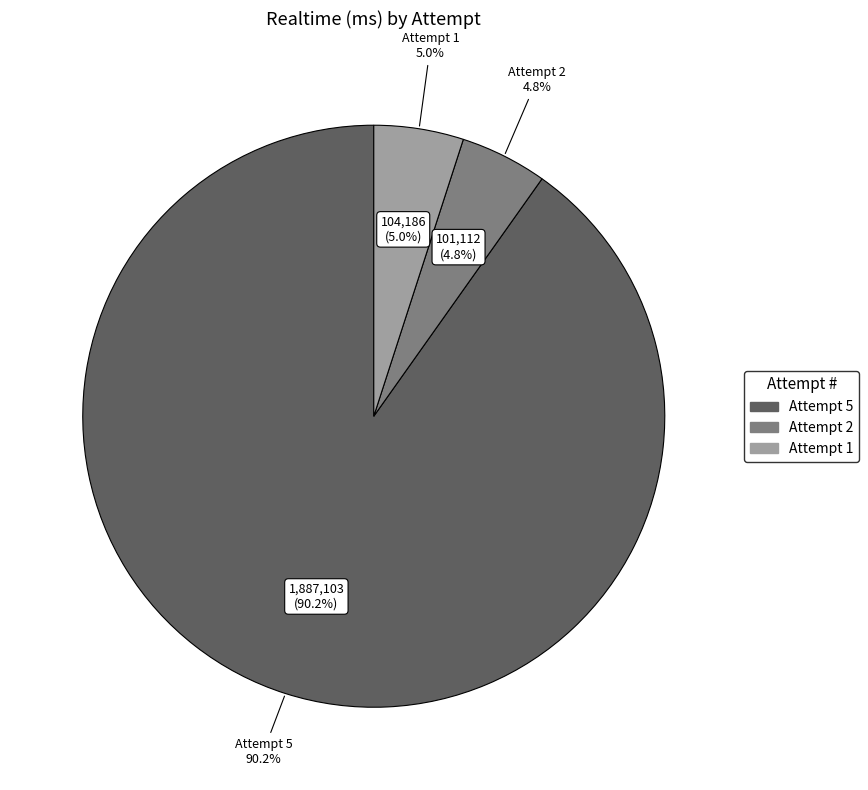

What is the change in value from Attempt 5 to Attempt 2?

-1785991